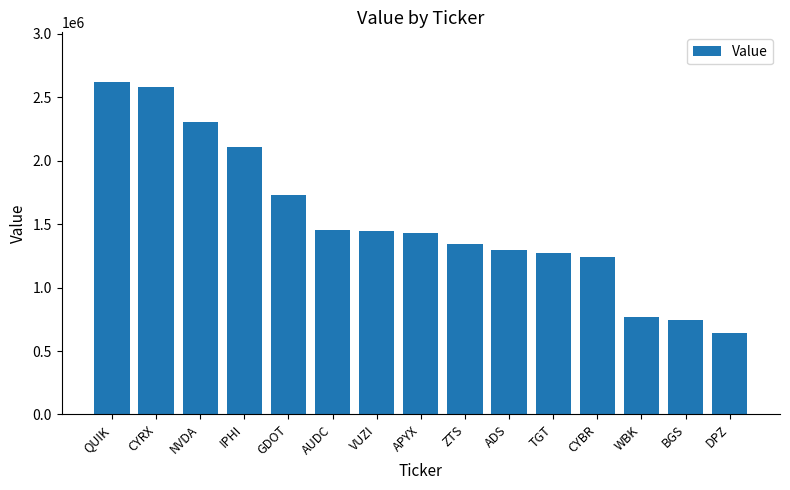

The chart shows a value of 2207655 at ZTS. True or false?

False